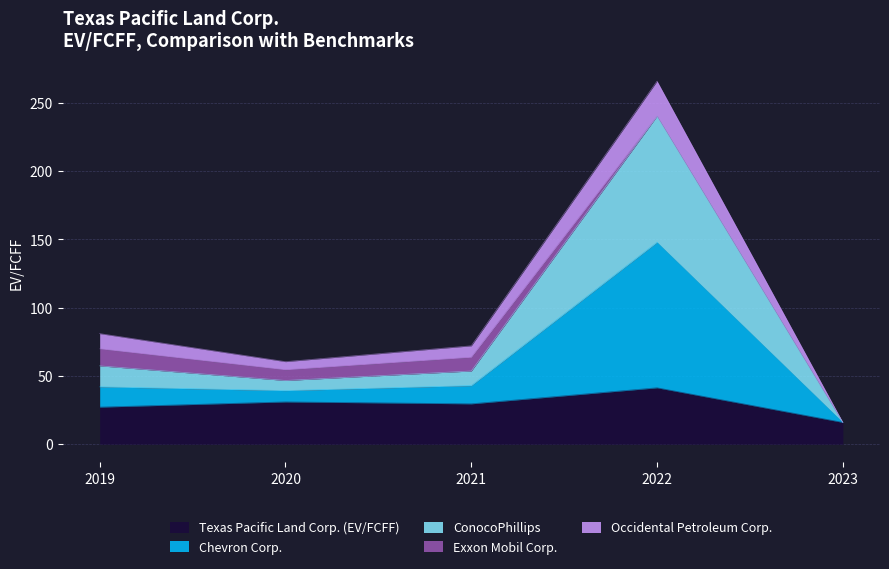

What is the total value across all series at 2020?

60.5